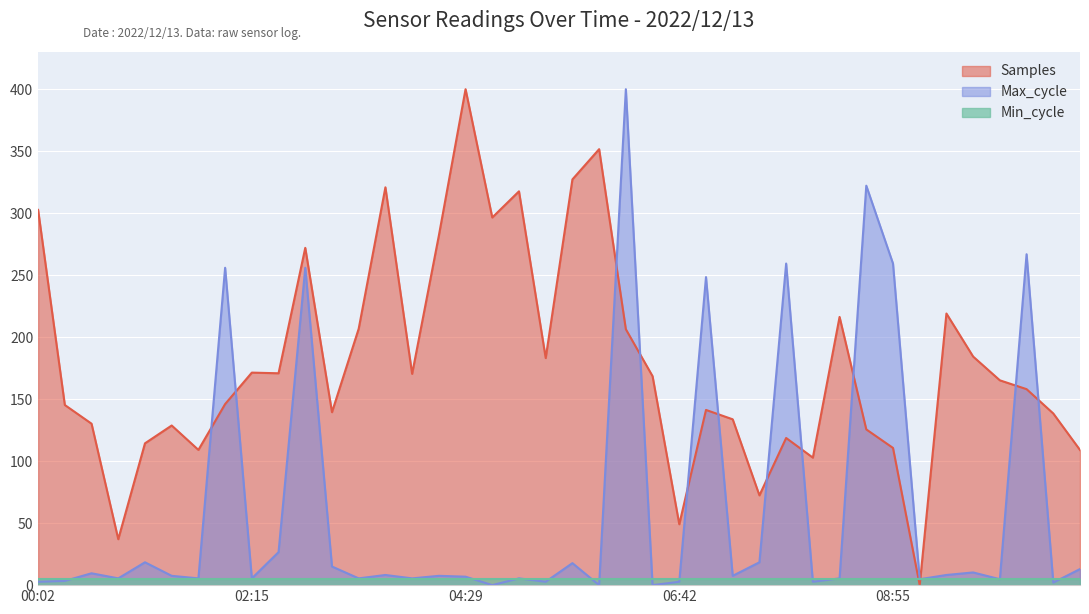

Where do Samples and Max_cycle first cross each other?

01:42 and 01:58